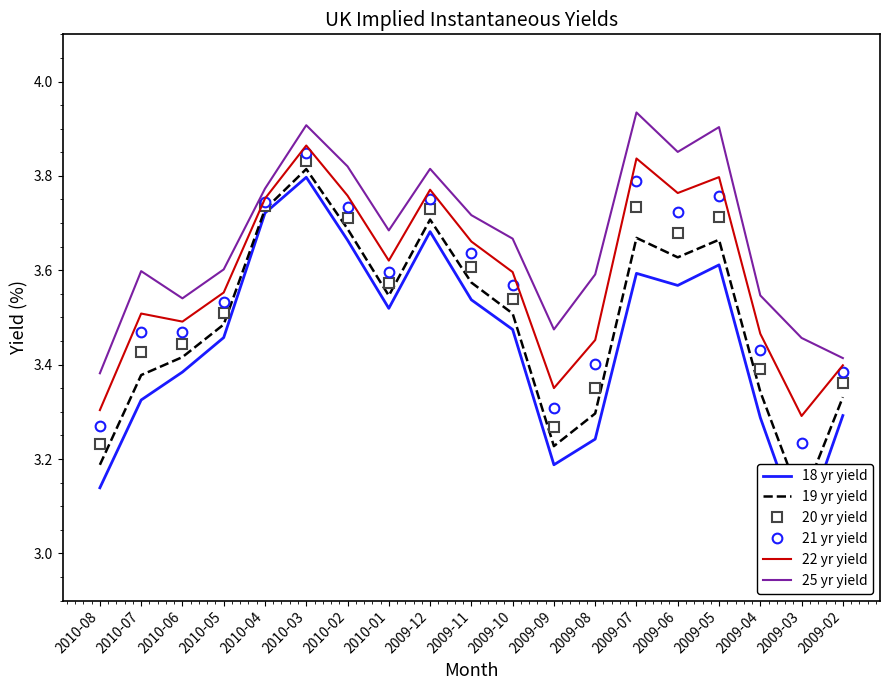

What is the difference between the highest and lowest values at 2009-06?

0.3